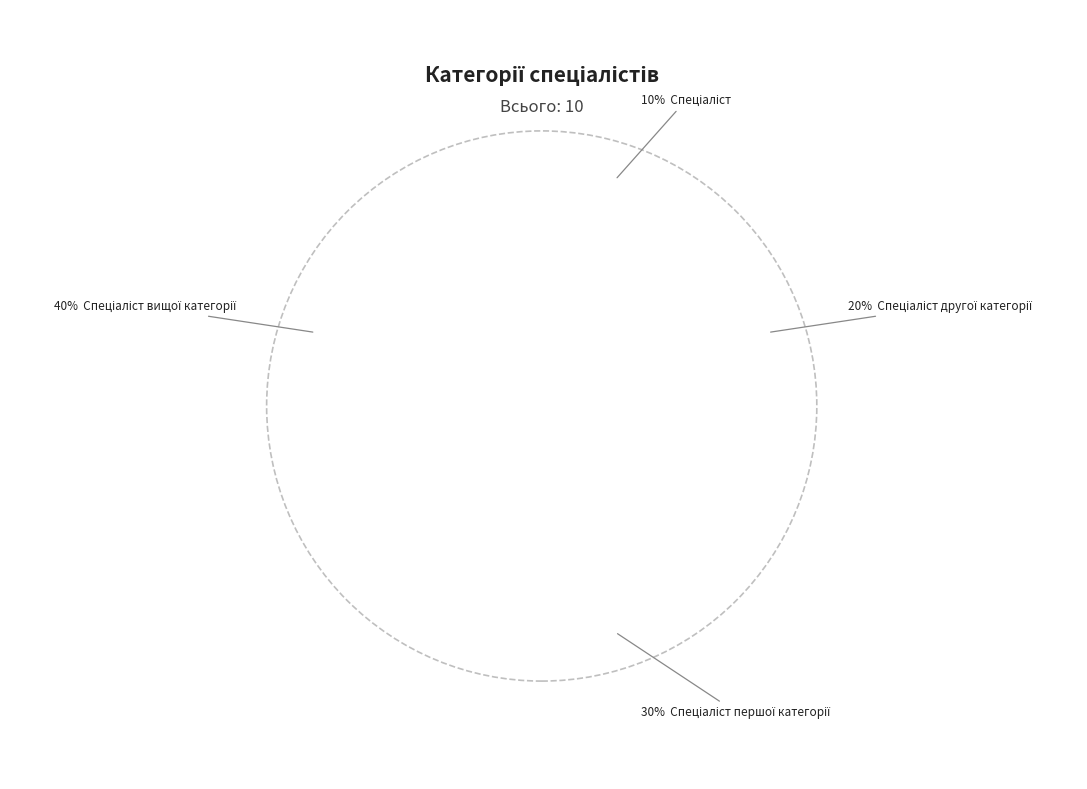

Is it true that Спеціаліст першої категорії is 43% of the pie?

False